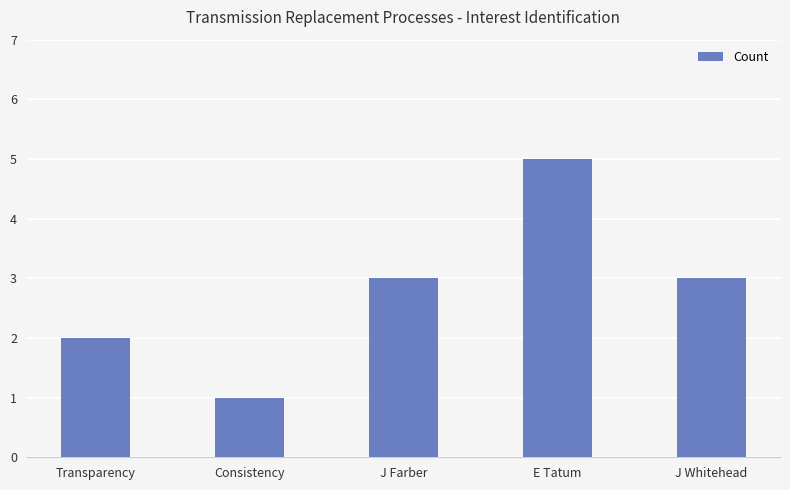

Reading left to right, transcribe all the data shown in this chart.

Transparency=2	Consistency=1	J Farber=3	E Tatum=5	J Whitehead=3